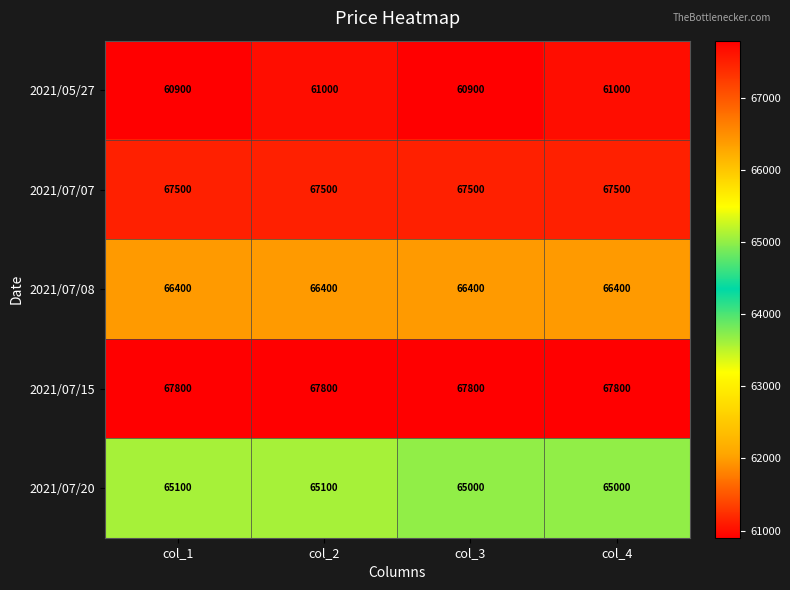

What is the sum of the 2021/07/20 values at col_2 and col_4?

130100